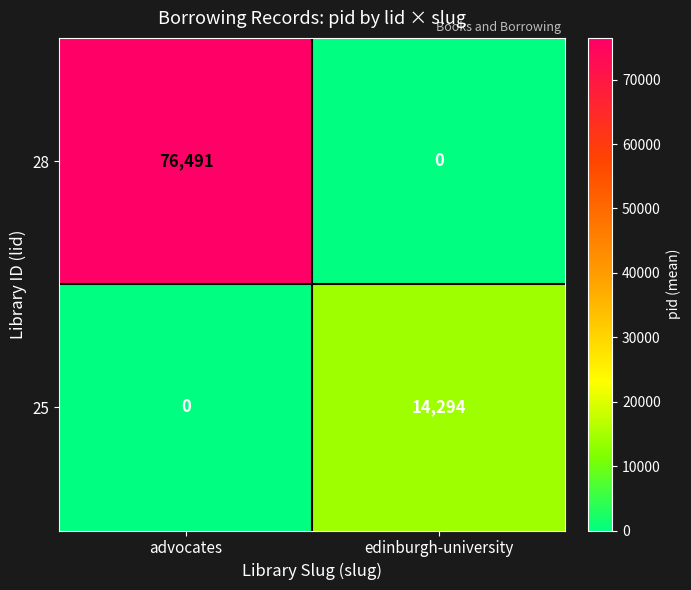

At which label is 28 closest to 38245?

edinburgh-university